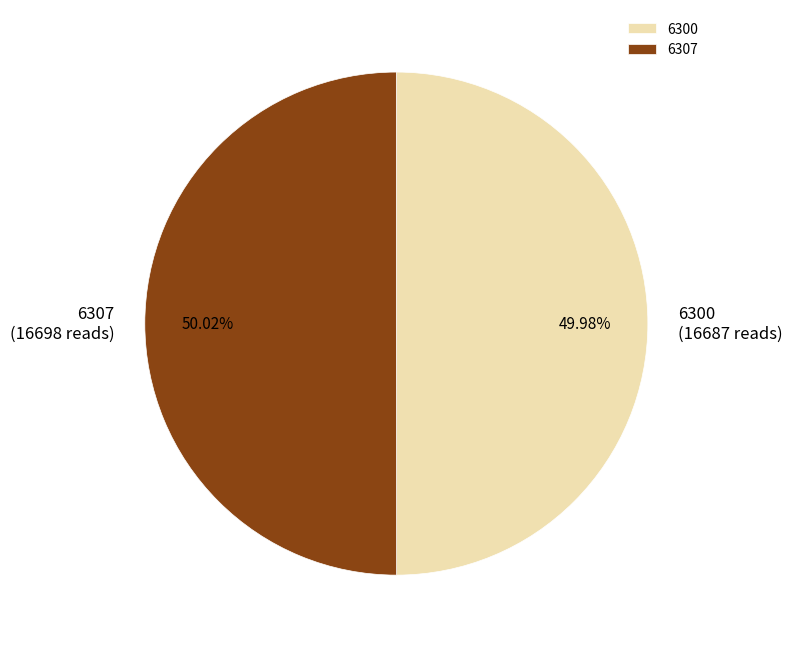

Is the sum of 6307 and 6300 greater than half?

Yes